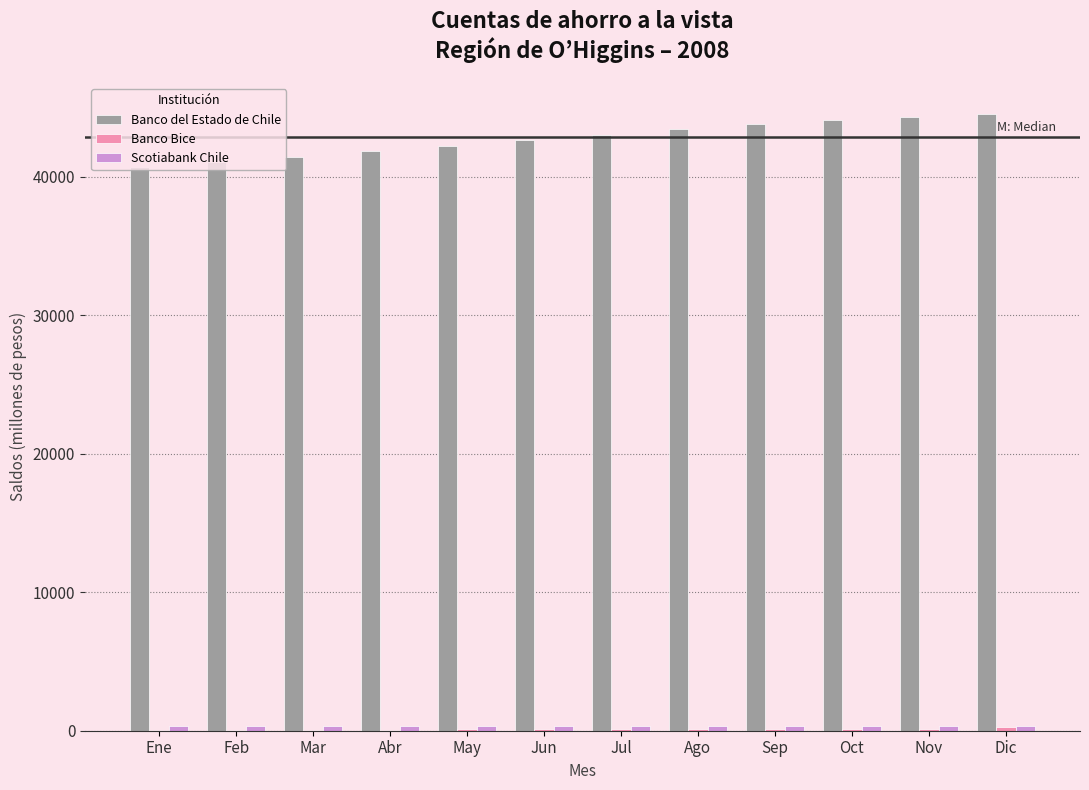

Which series has the largest total across all categories?

Banco del Estado de Chile